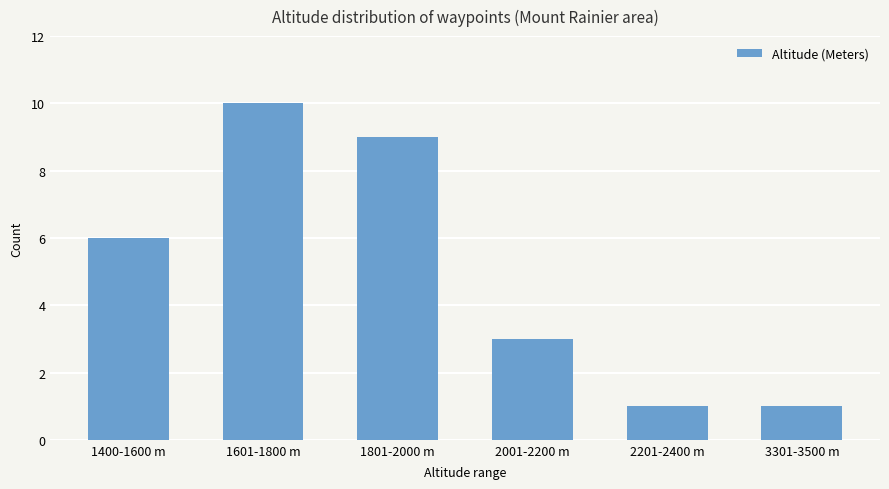

What is the minimum value shown in the chart?

1